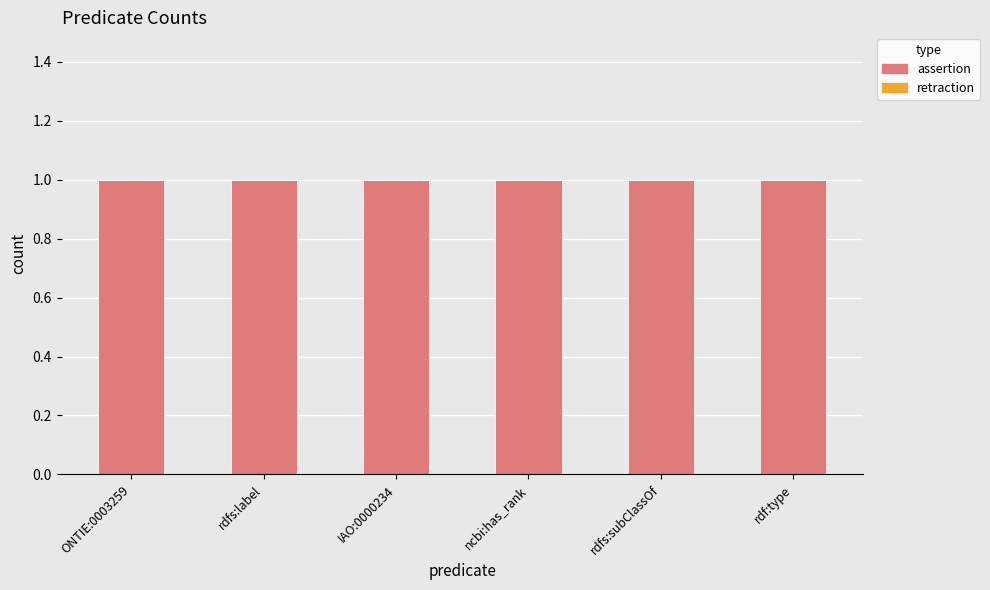

Rank the series by their average value, from lowest to highest.

retraction, assertion